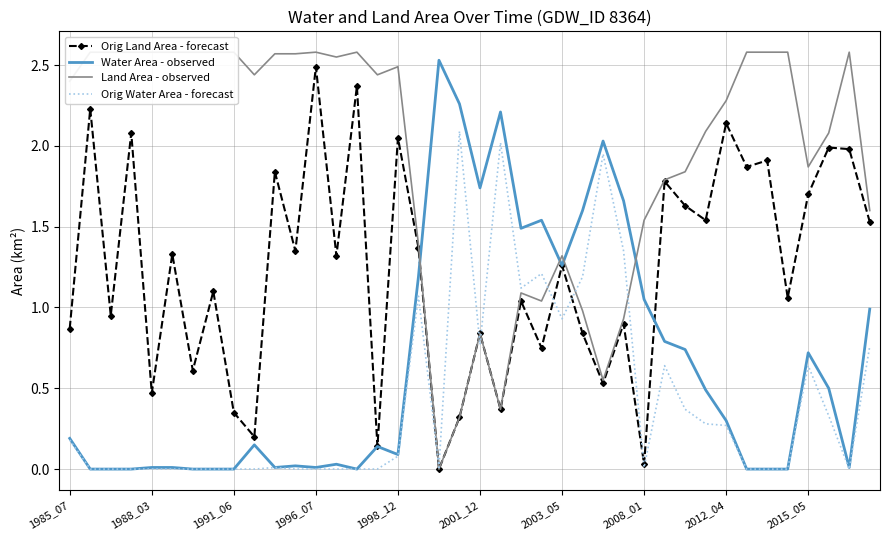

True or false: Water Area - observed has a value of 0.0 at 1988_03.

True